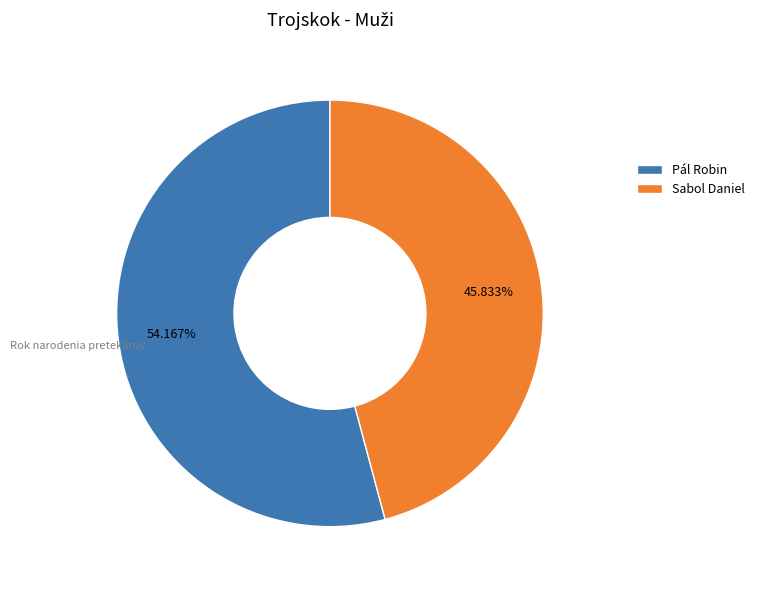

To the nearest percent, what portion does Pál Robin represent?

54%